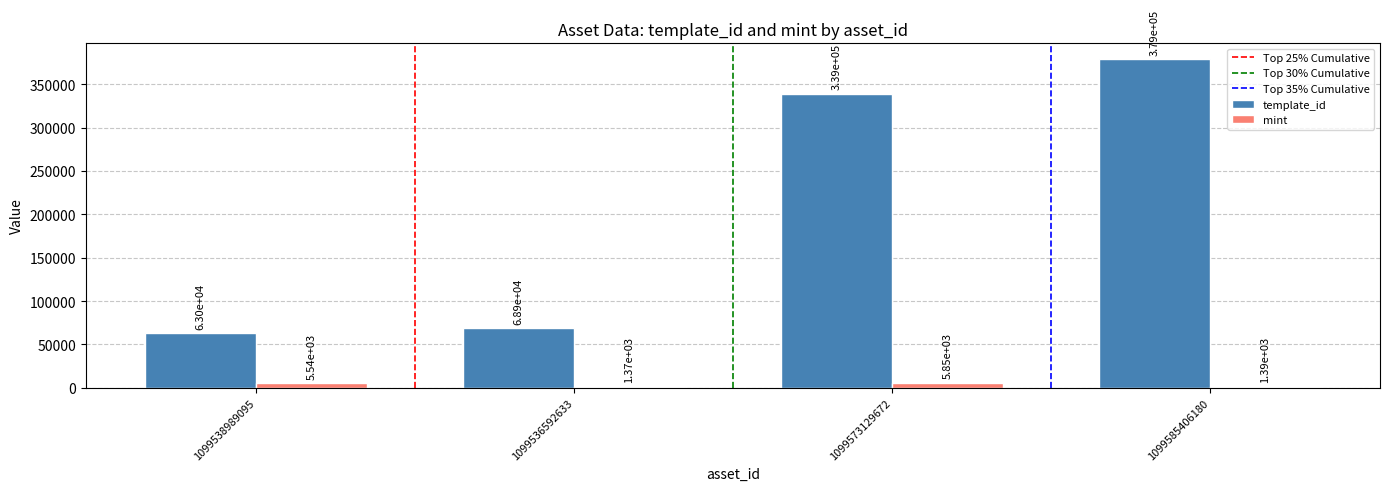

Does the chart contain stacked bars?

No